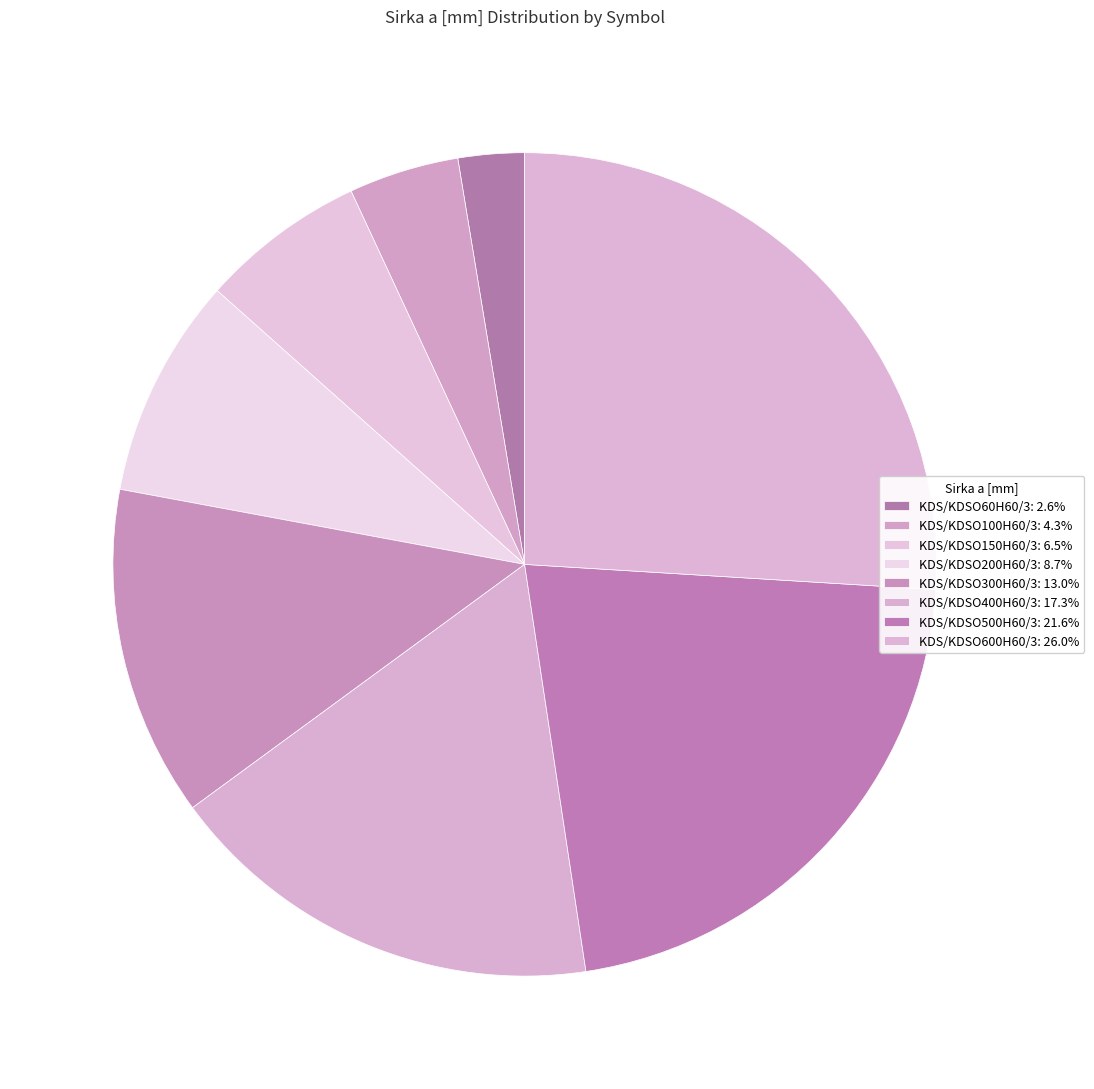

Combined, what portion of the pie is KDS/KDSO200H60/3 and KDS/KDSO500H60/3?

30.3%